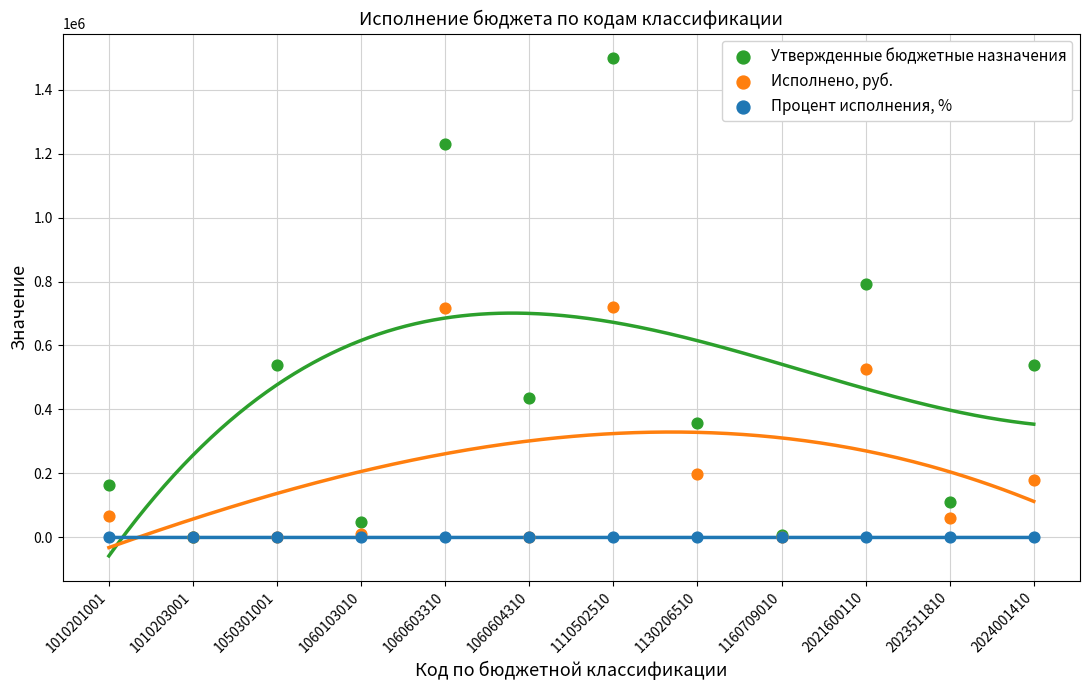

What are all the series names shown in the legend?

Утвержденные бюджетные назначения, Исполнено, руб., Процент исполнения, %